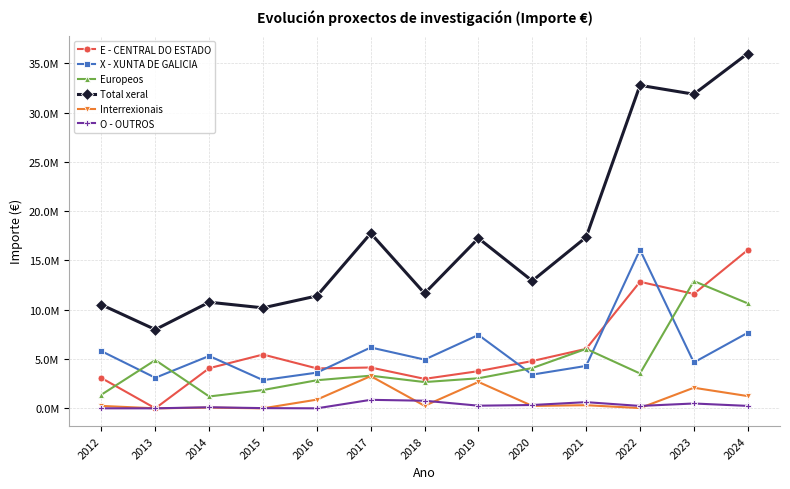

What is the sum of all E - CENTRAL DO ESTADO values?

78873827.7